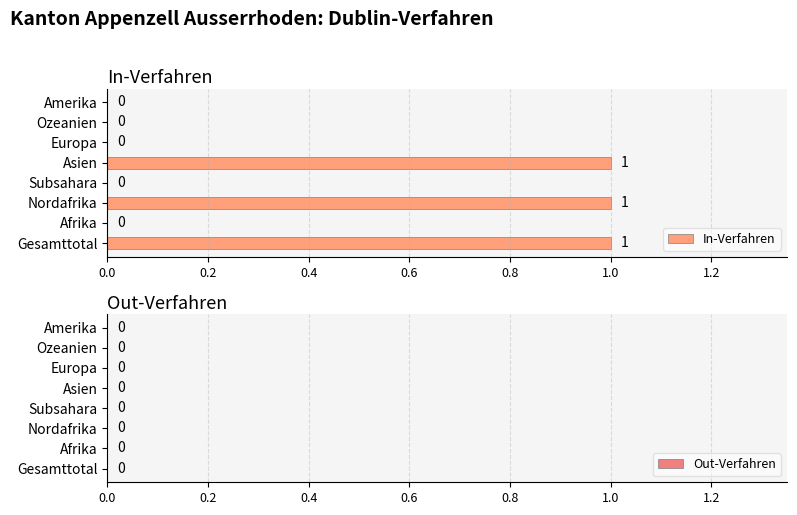

The value at Europa is 0. True or false?

True